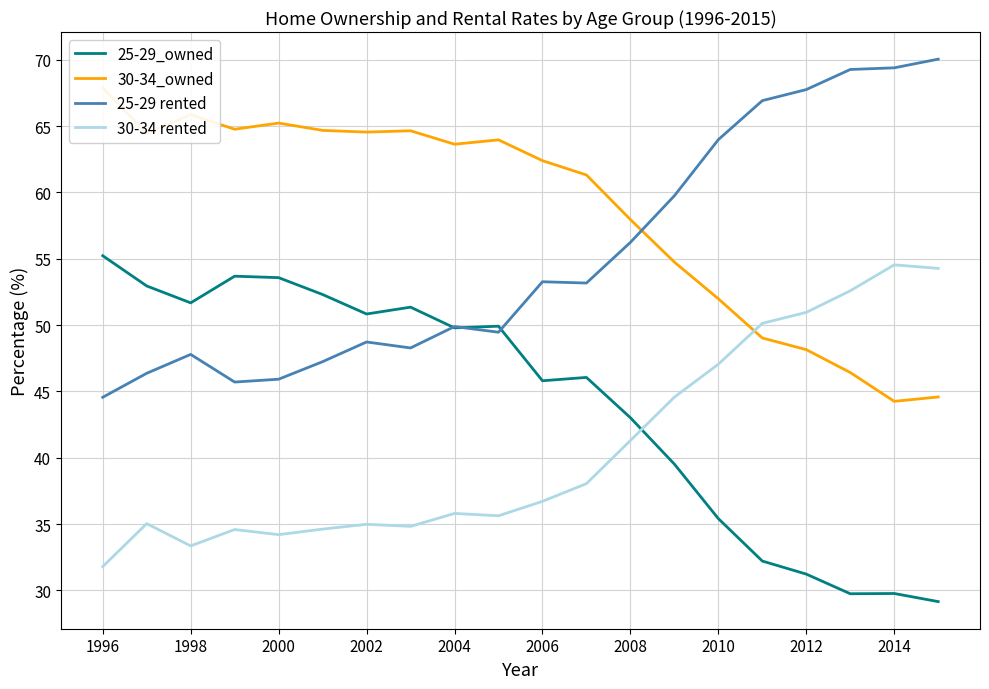

At which label is 25-29 rented closest to 57?

2008